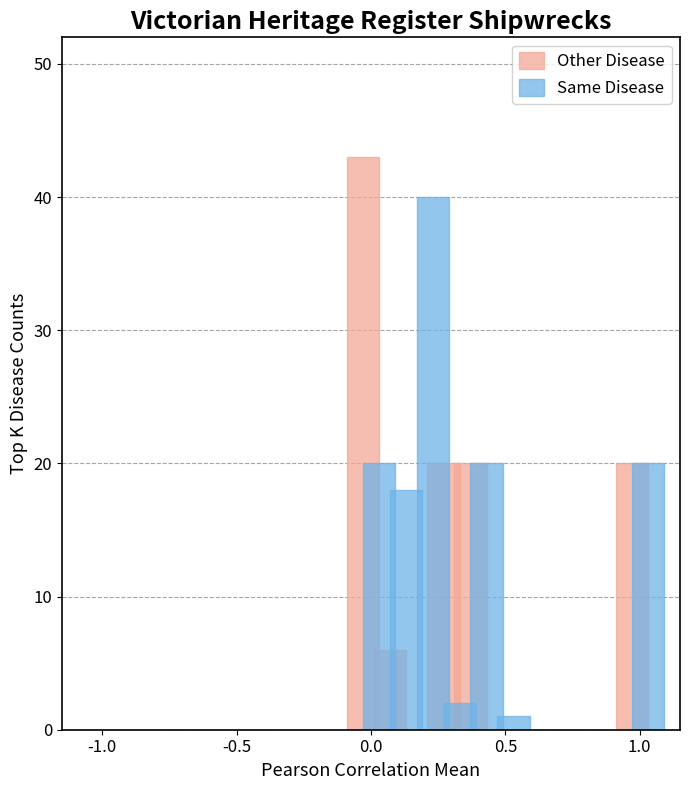

Count the Other Disease values in the range 0 to 20.

9